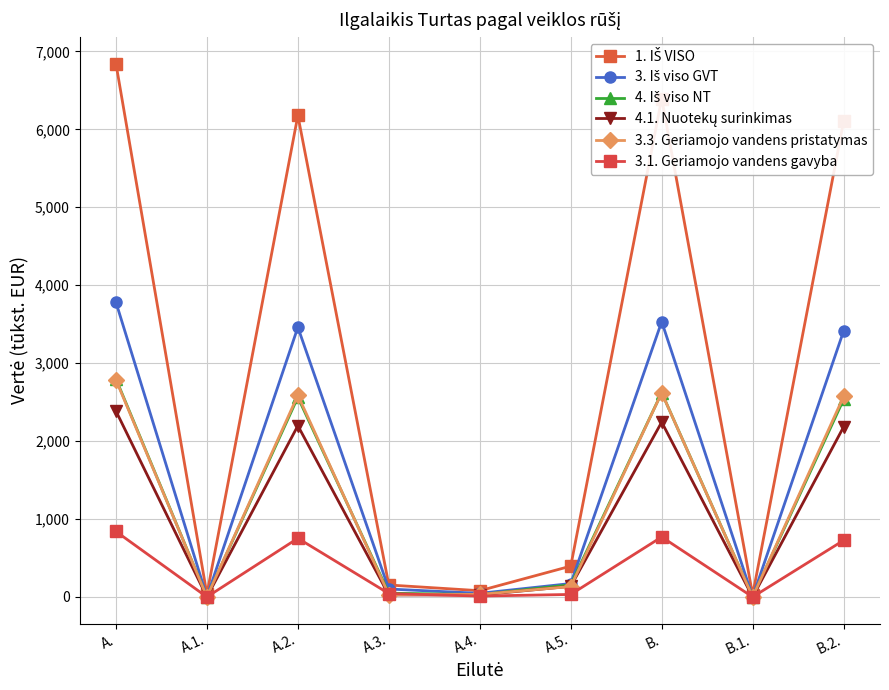

What is the value of the 3. Iš viso GVT point at the 7th from the left?

3532.8